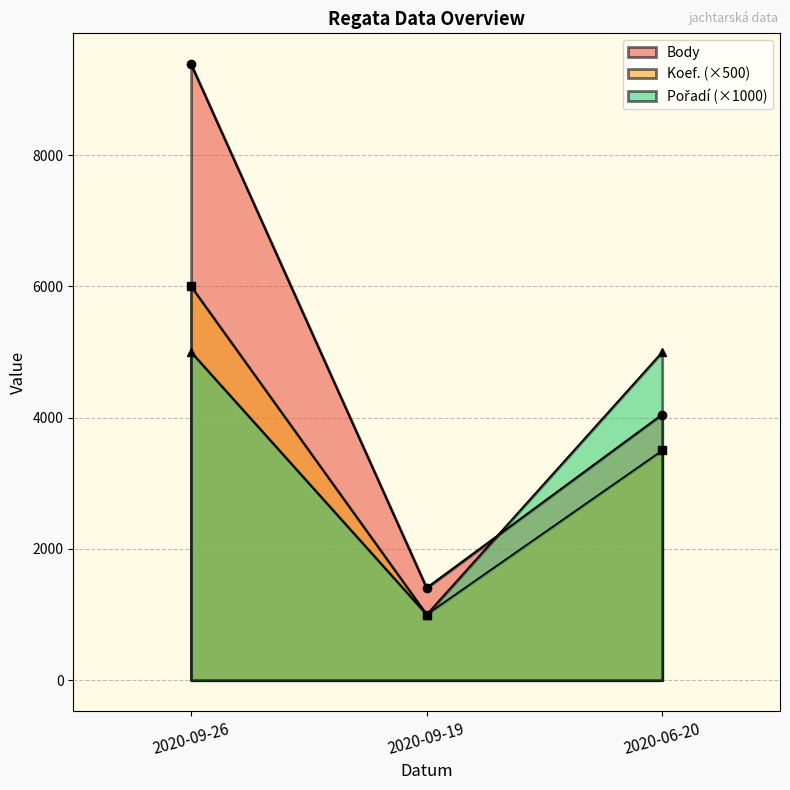

True or false: Koef. has a value of 343 at 2020-09-19.

False